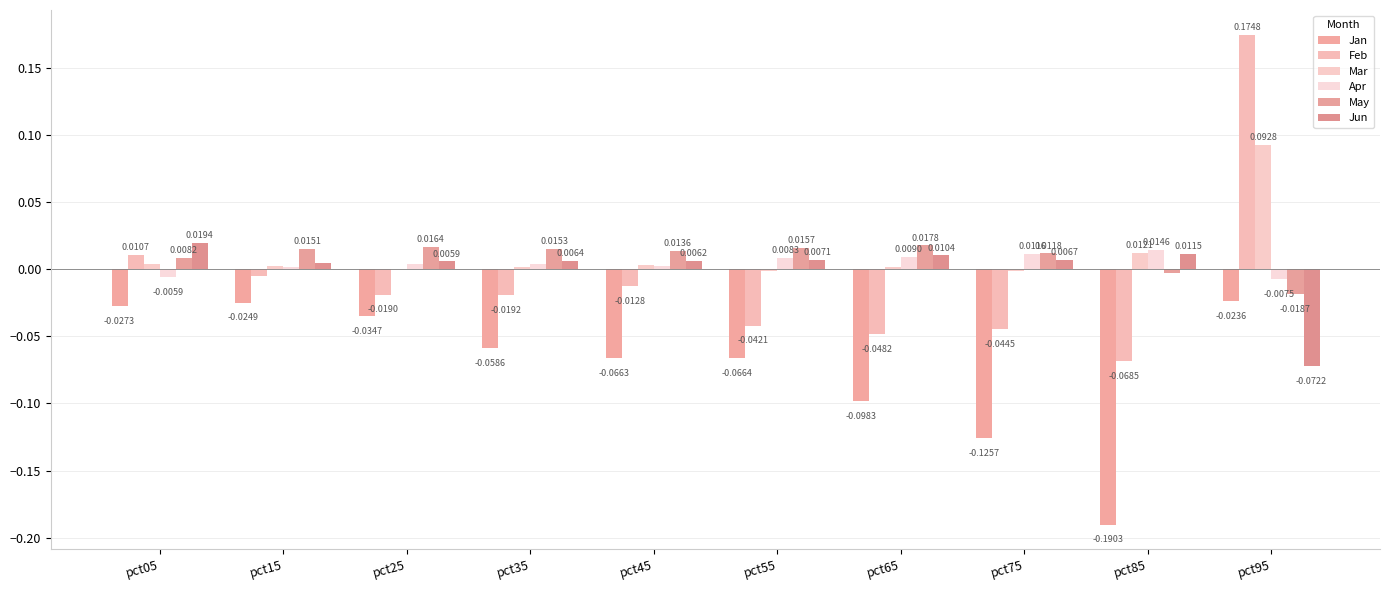

Rank the series at pct15 from highest to lowest value.

May, Jun, Mar, Apr, Feb, Jan